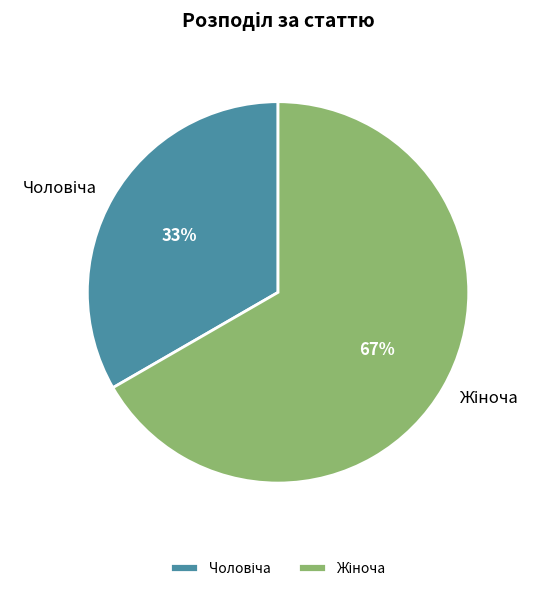

To the nearest percent, what is the average slice percentage?

50%